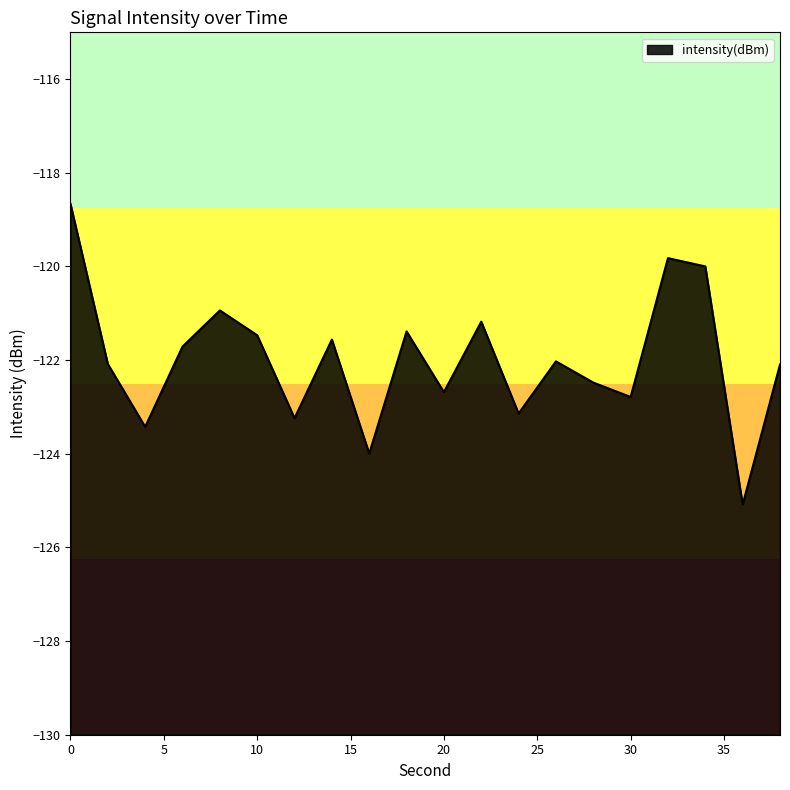

Reading left to right, extract all data points from this chart.

0=-118.7	2=-122.1	4=-123.4	6=-121.7	8=-120.9	10=-121.5	12=-123.2	14=-121.6	16=-124.0	18=-121.4	20=-122.7	22=-121.2	24=-123.1	26=-122.0	28=-122.5	30=-122.8	32=-119.8	34=-120.0	36=-125.1	38=-122.1